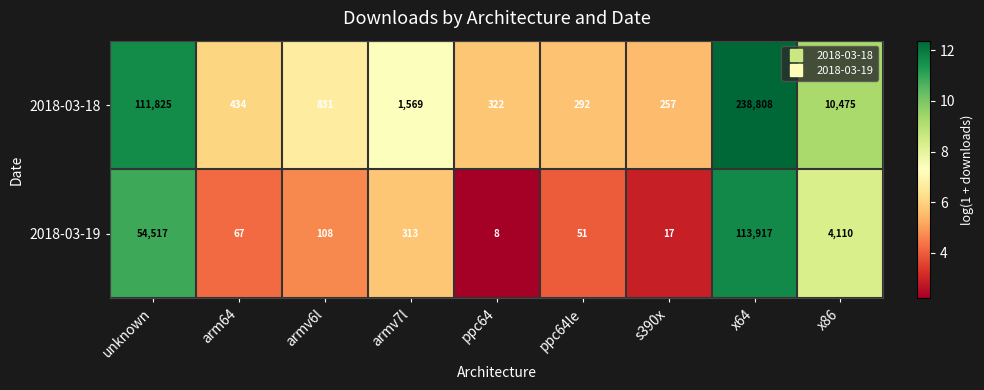

How many data points does each series have?

9